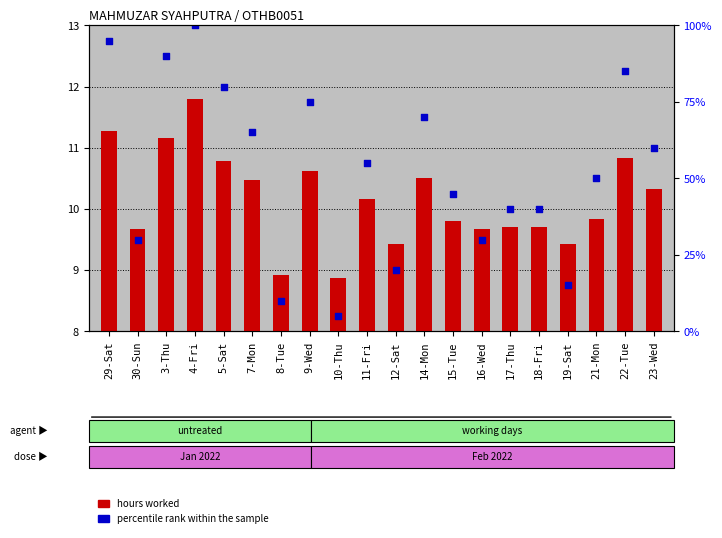

Which series has the largest total across all categories?

percentile rank within the sample